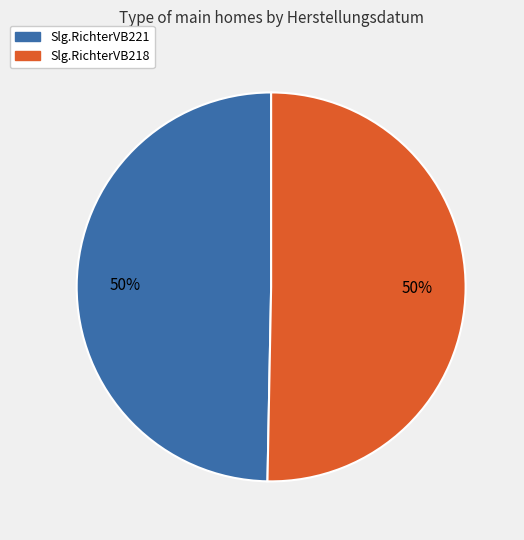

Do Slg.RichterVB218 and Slg.RichterVB221 together represent more than half of the pie?

Yes